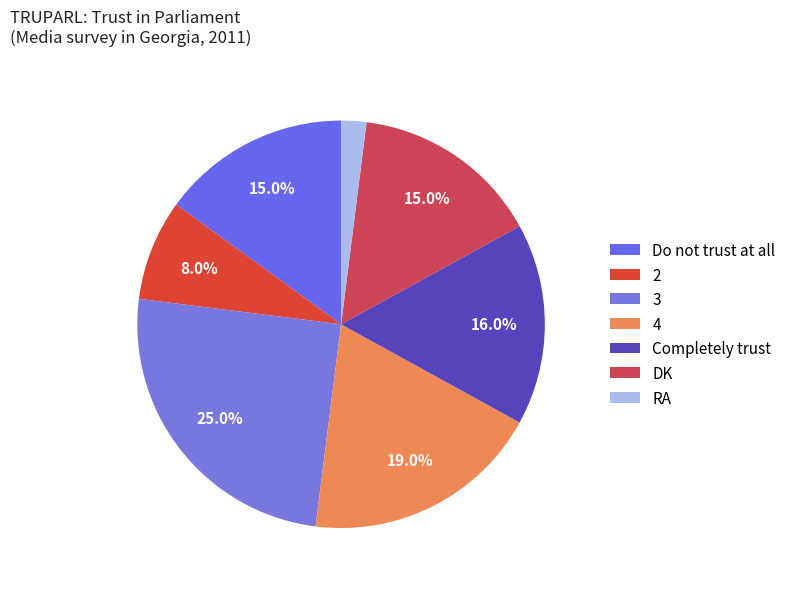

Which has a higher value, 4 or DK?

4